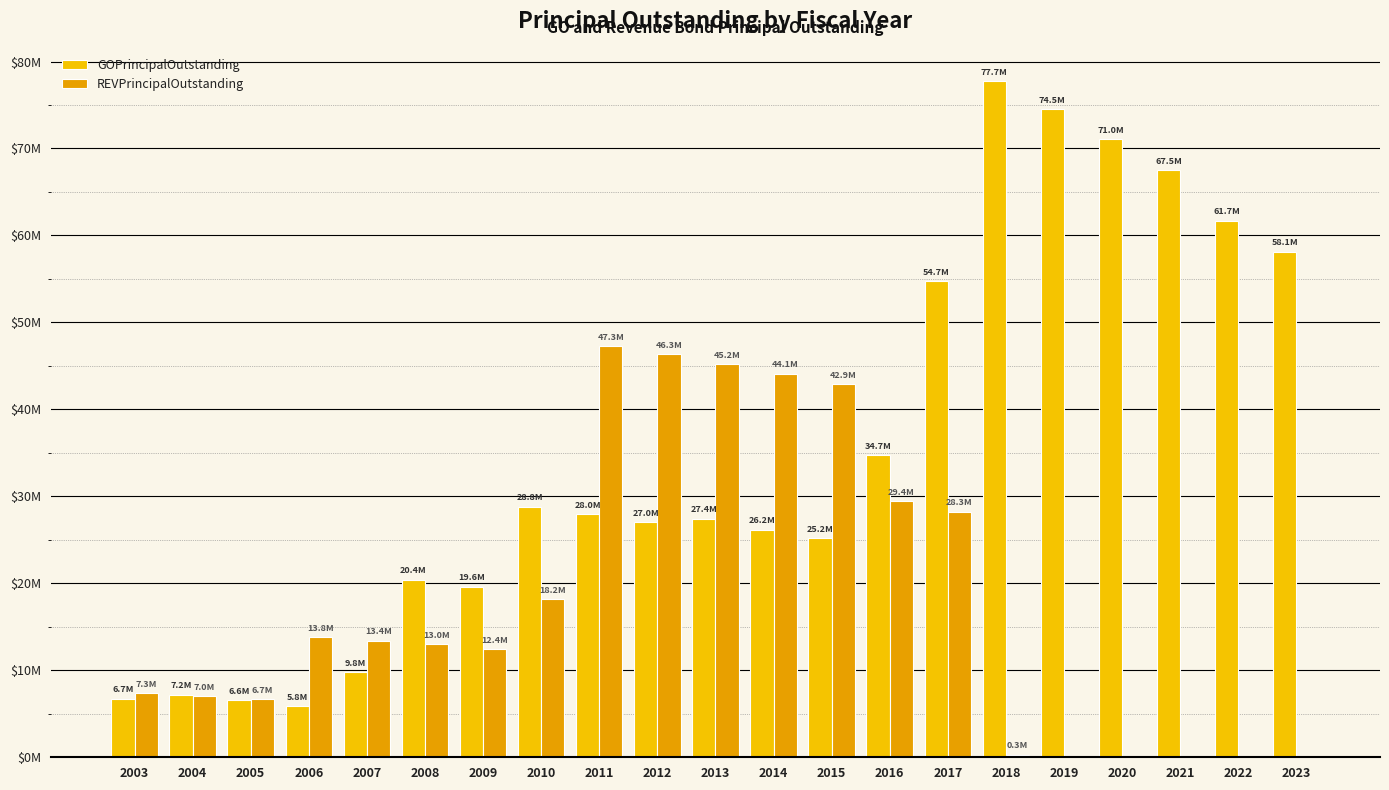

At which category does the chart reach its minimum across all series?

2019